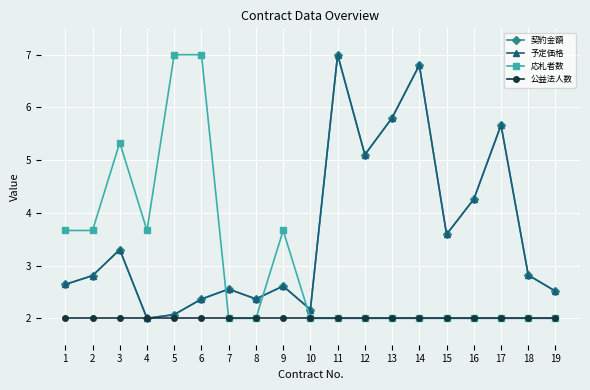

At which label is 予定価格 closest to 4?

16